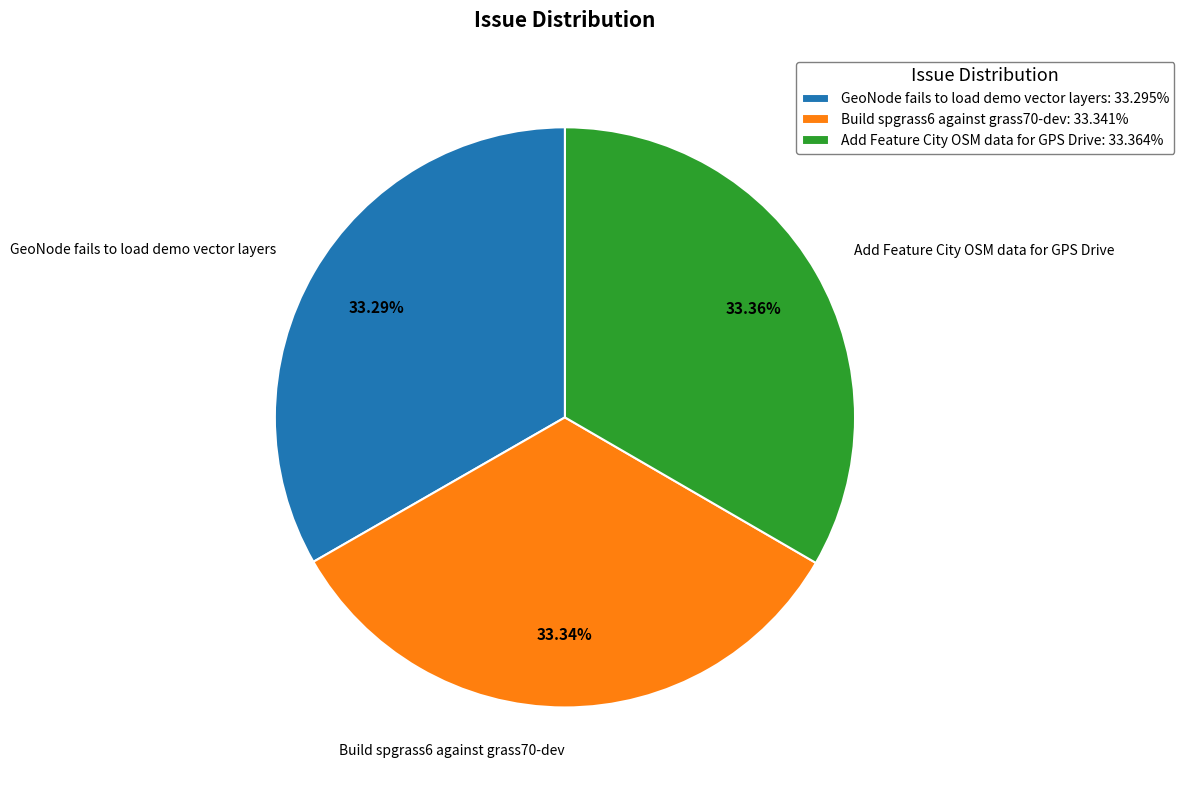

What percentage is NOT represented by Add Feature City OSM data for GPS Drive?

66.6%